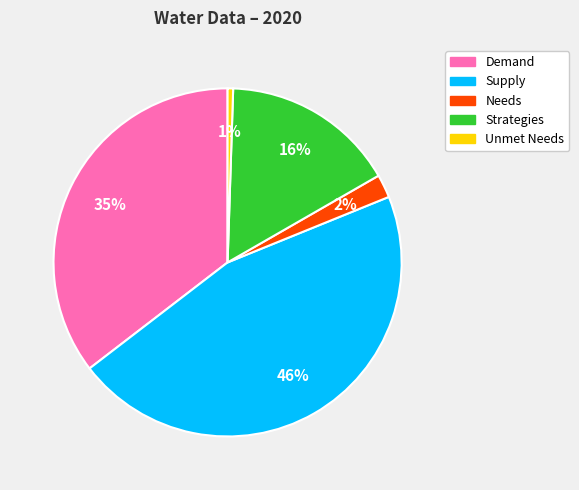

To the nearest percent, what is the difference between the largest and smallest slice percentages?

45%